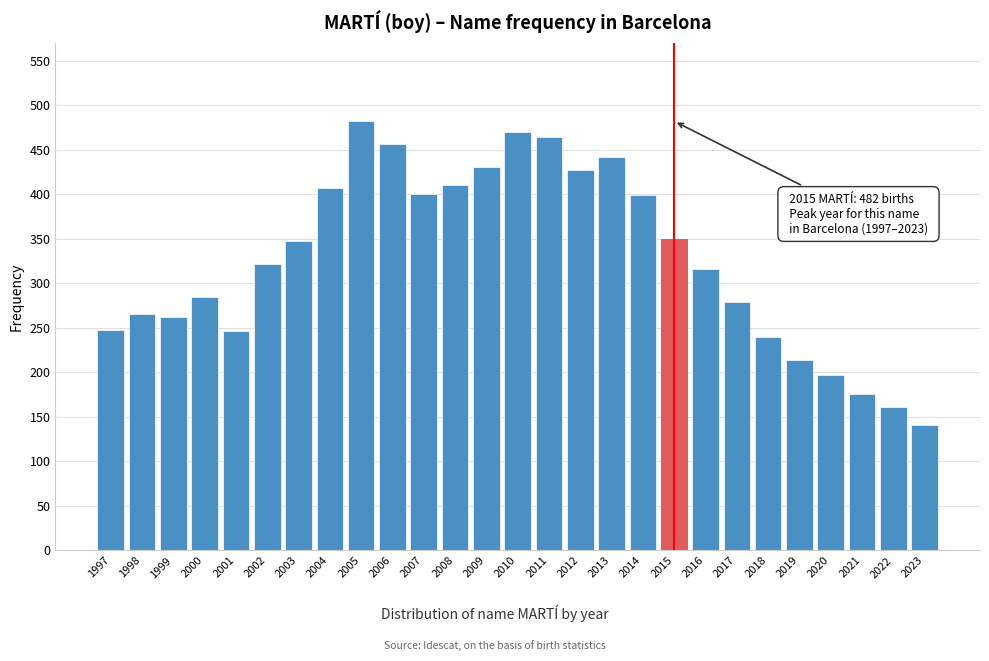

What is the value of the 23rd bar from the left?

214